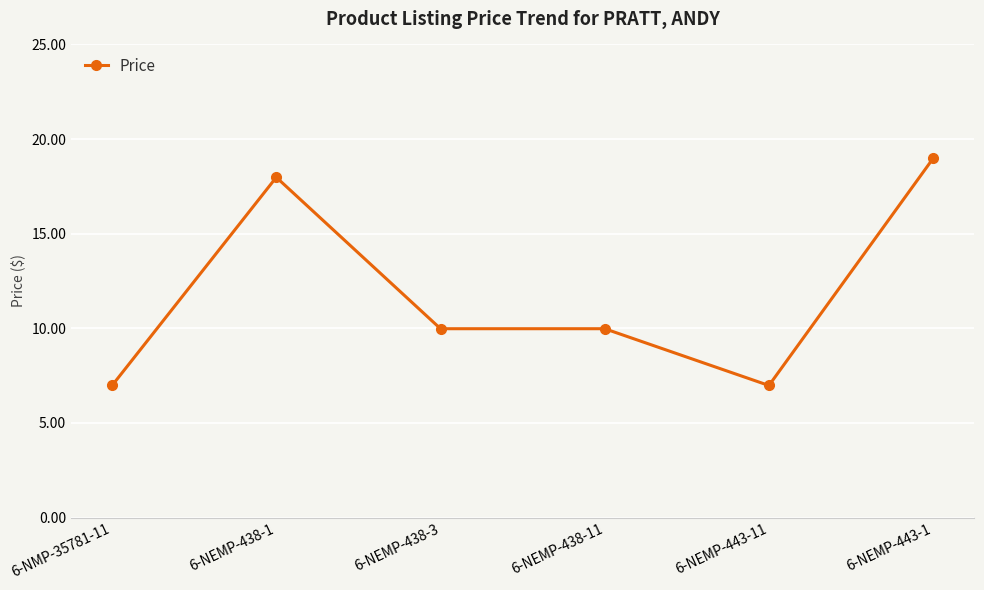

Reading left to right, what are all the values shown in this chart?

7.0	18.0	10.0	10.0	7.0	19.0